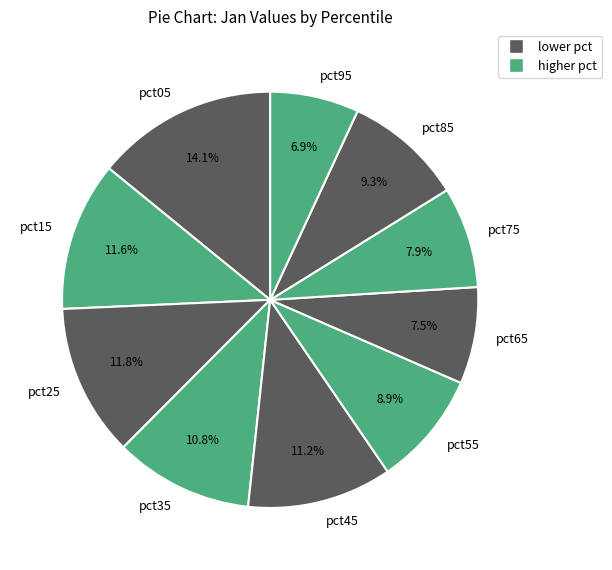

Is the sum of pct15 and pct45 greater than half?

No